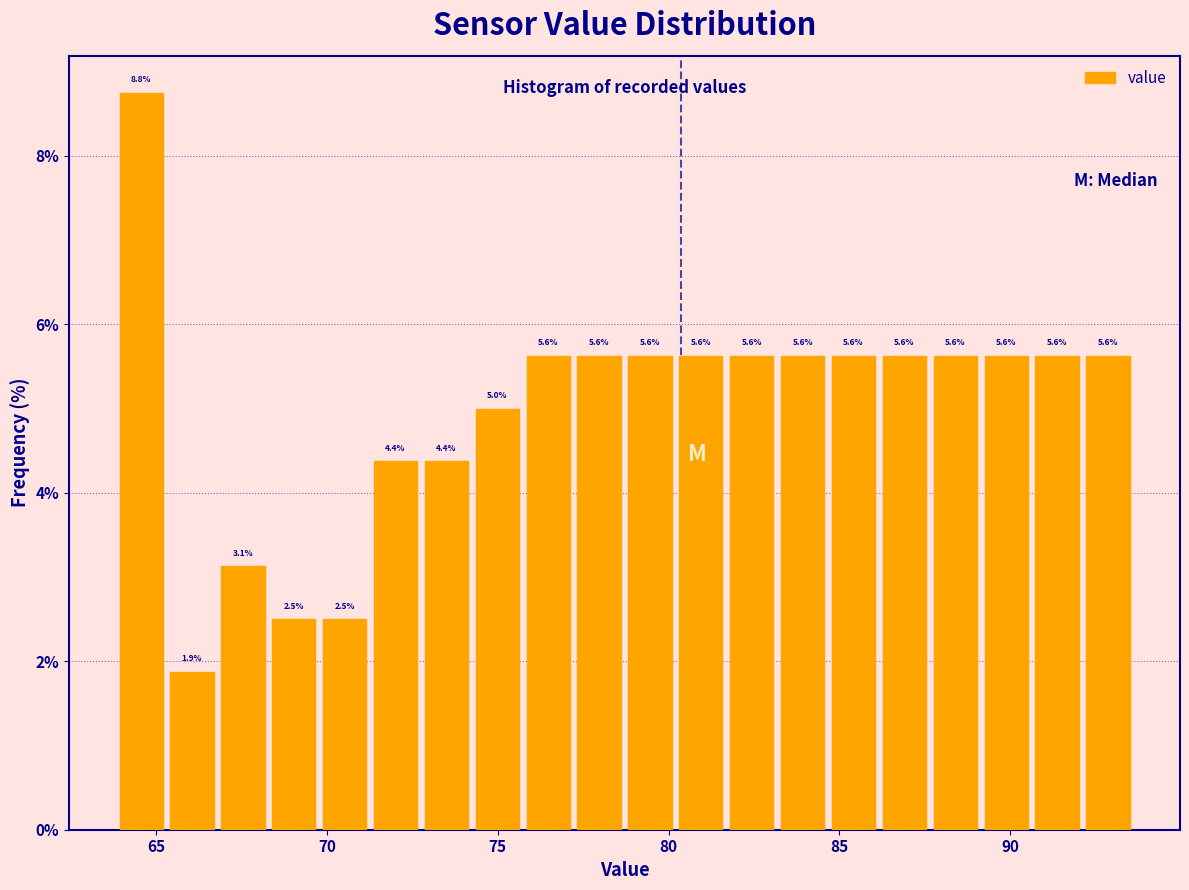

Around what value on the x-axis is the tallest bar? Give the approximate position of its centre, as read against the axis.

64.5